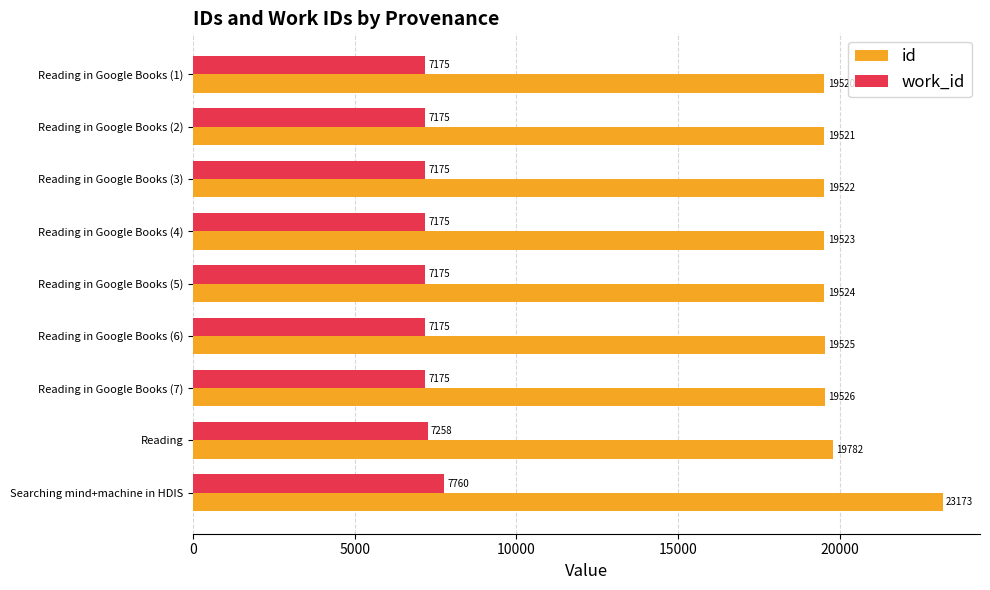

Between Reading in Google Books (2) and Reading in Google Books (3), which series saw the biggest shift?

id